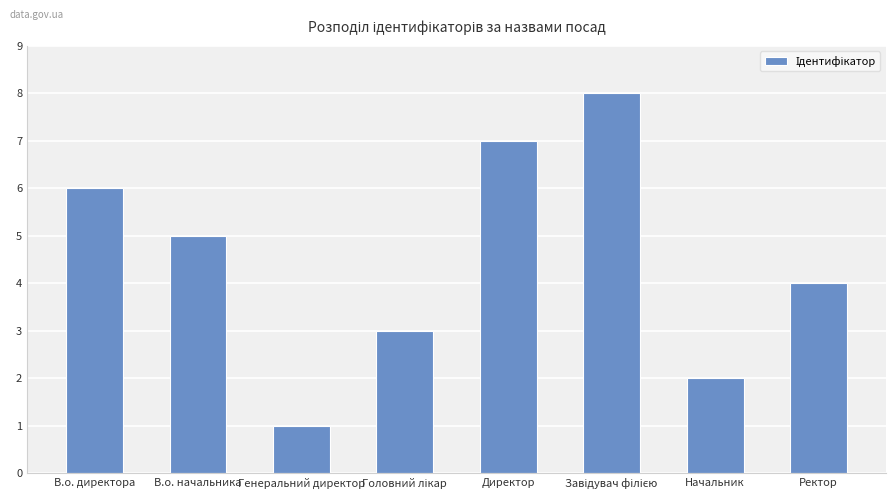

What is the sum of the values at Генеральний директор and В.о. начальника?

6